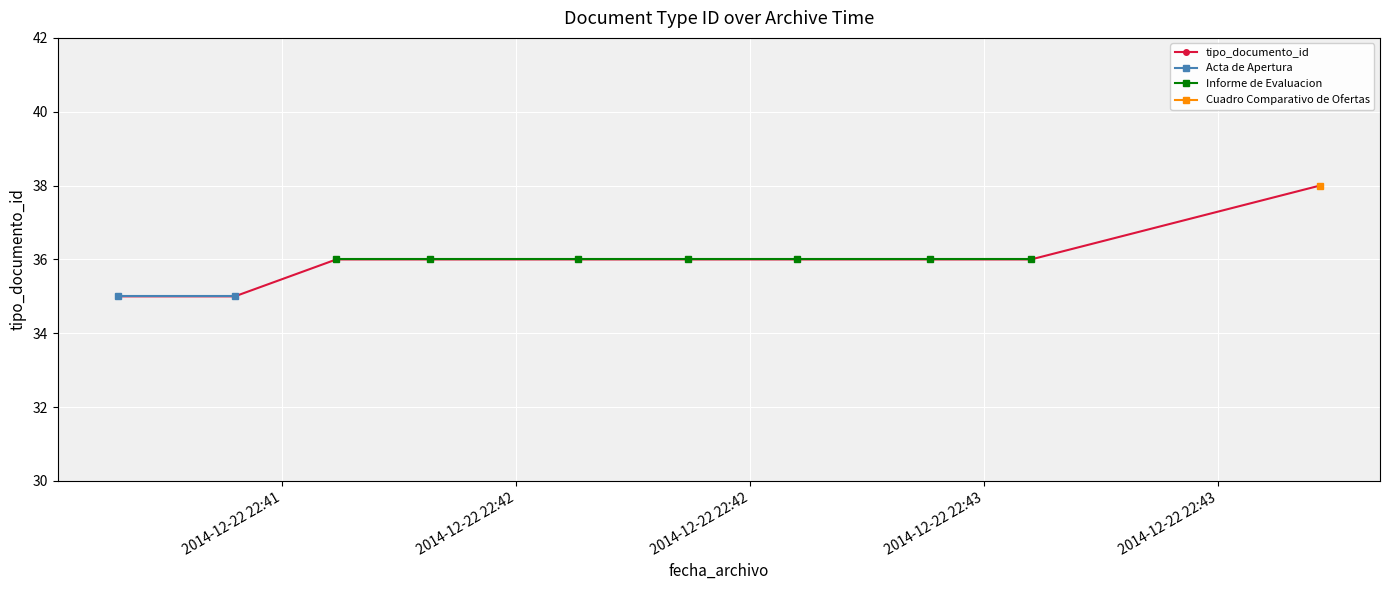

How many data points are above 36?

1